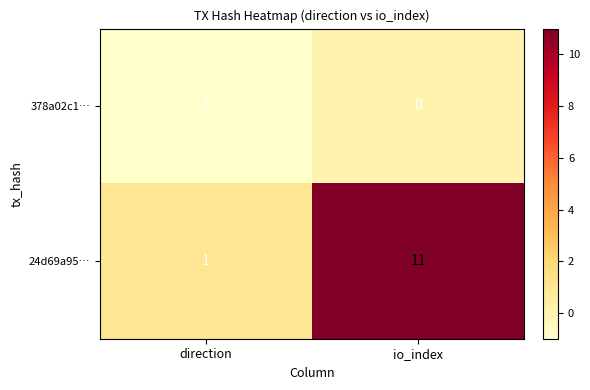

List the series in order of their overall mean, highest first.

24d69a95…, 378a02c1…